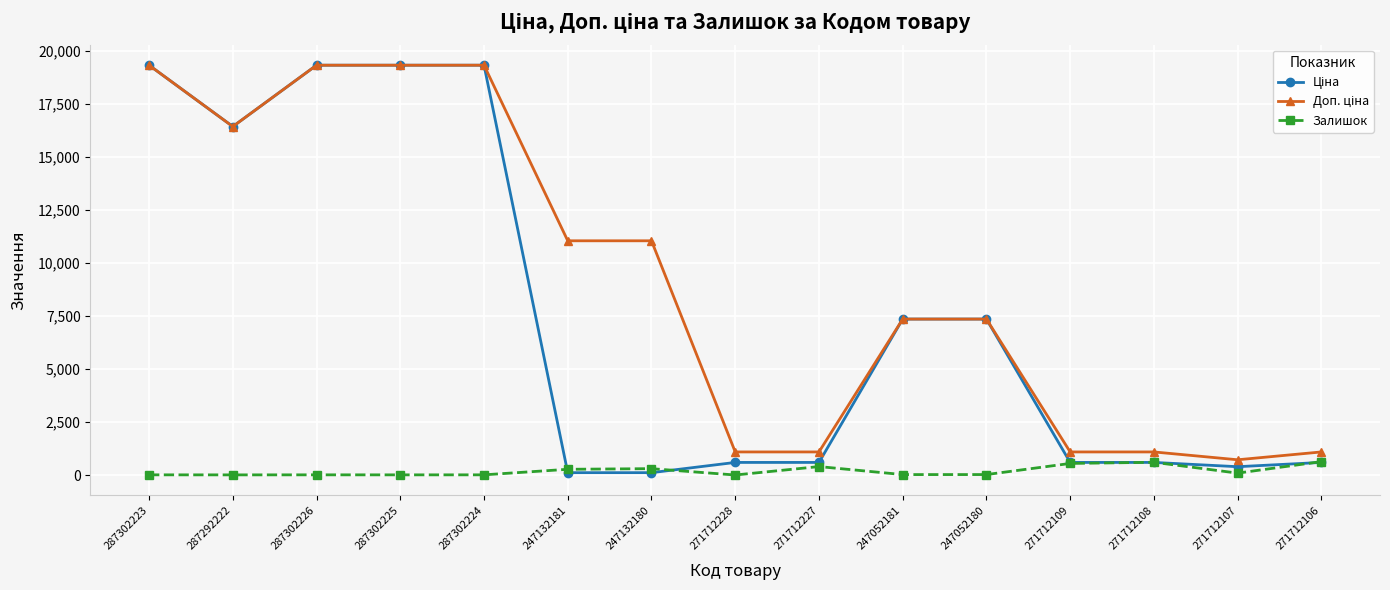

At how many categories does at least one series exceed 5051?

9